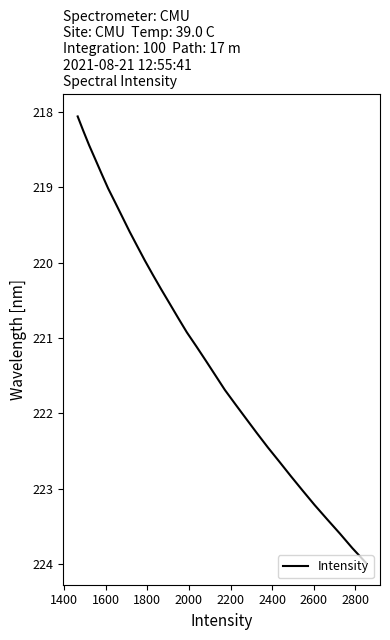

What is the maximum value shown in the chart?

224.0